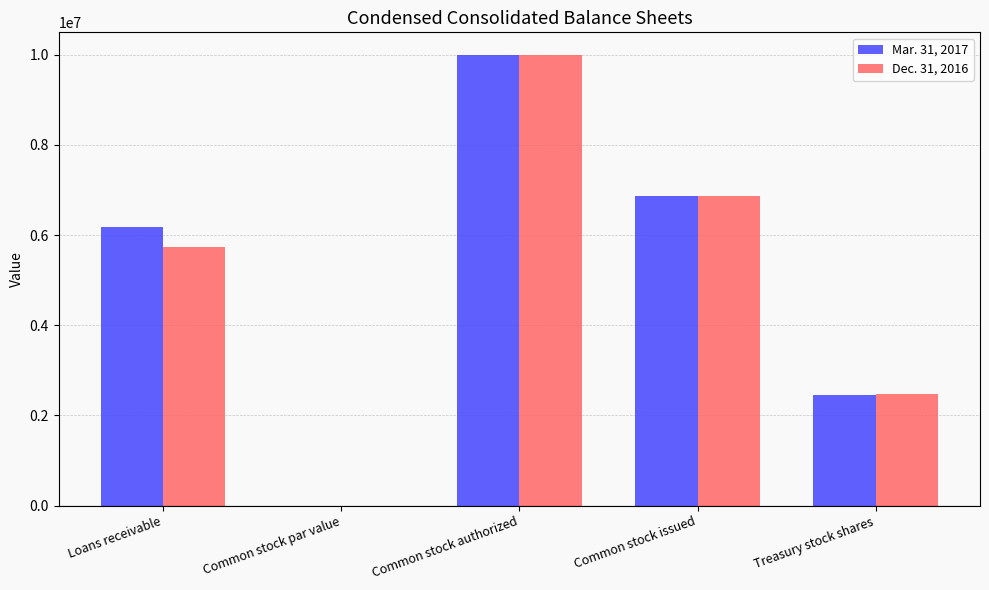

Reading right to left, list all the values displayed in this chart.

Mar. 31, 2017: 2454228.0	6875503.0	10000000.0	0.1	6172345.0
Dec. 31, 2016: 2465476.0	6875503.0	10000000.0	0.1	5742449.0